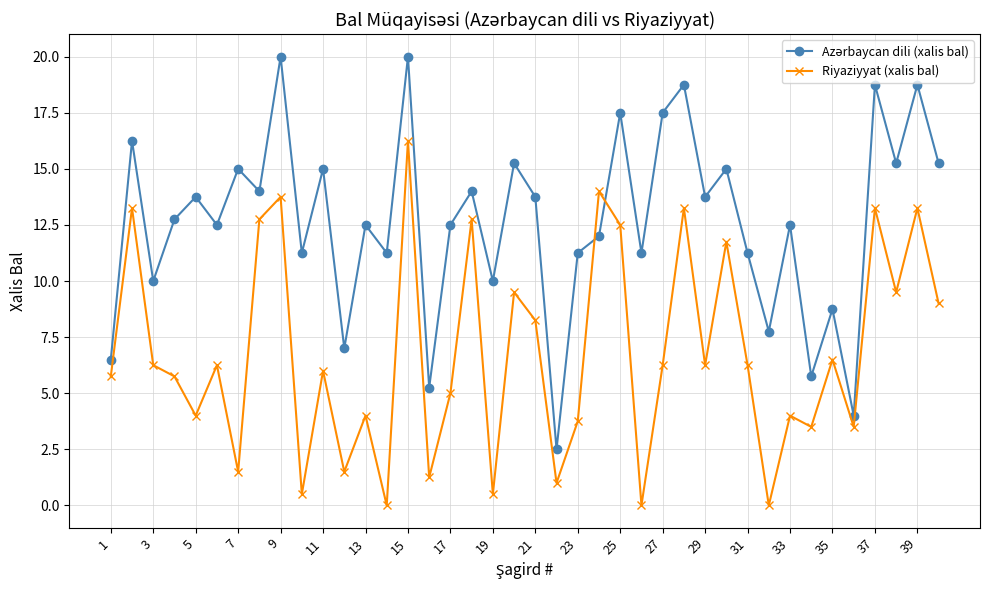

Count the number of data series in this chart.

2